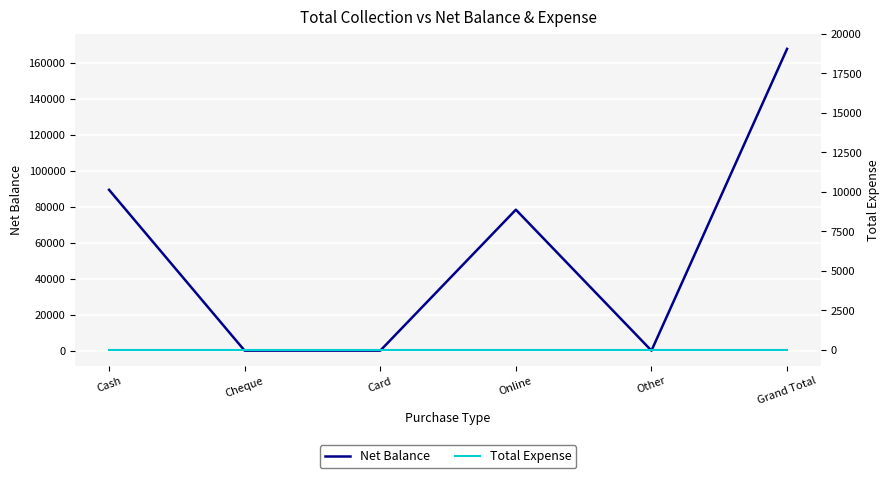

At which label does Net Balance reach its peak?

Grand Total